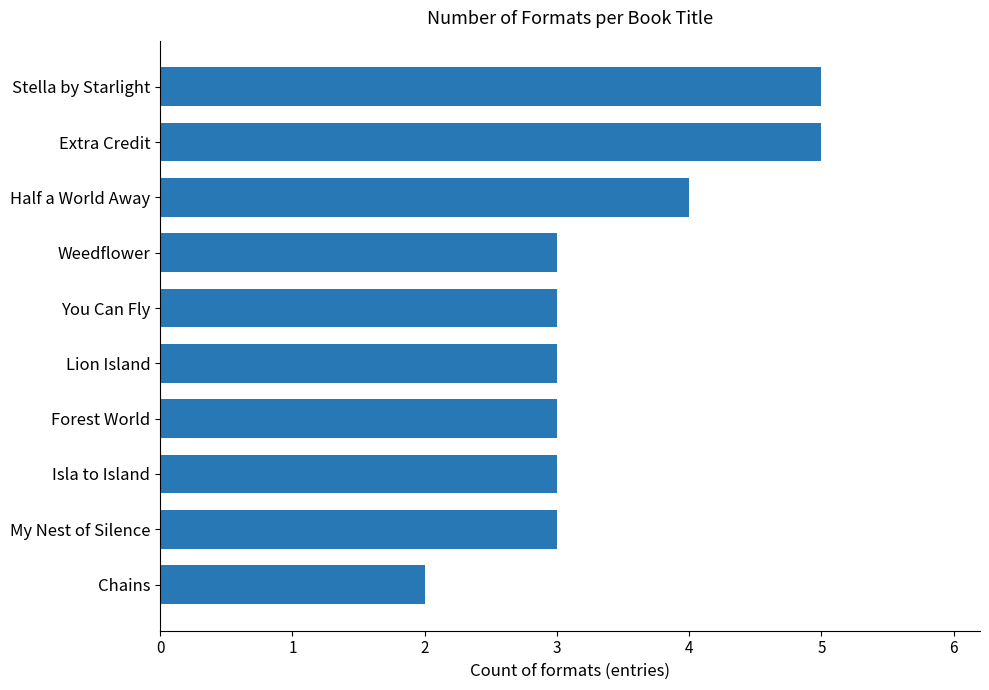

What value does the data have at Half a World Away?

4